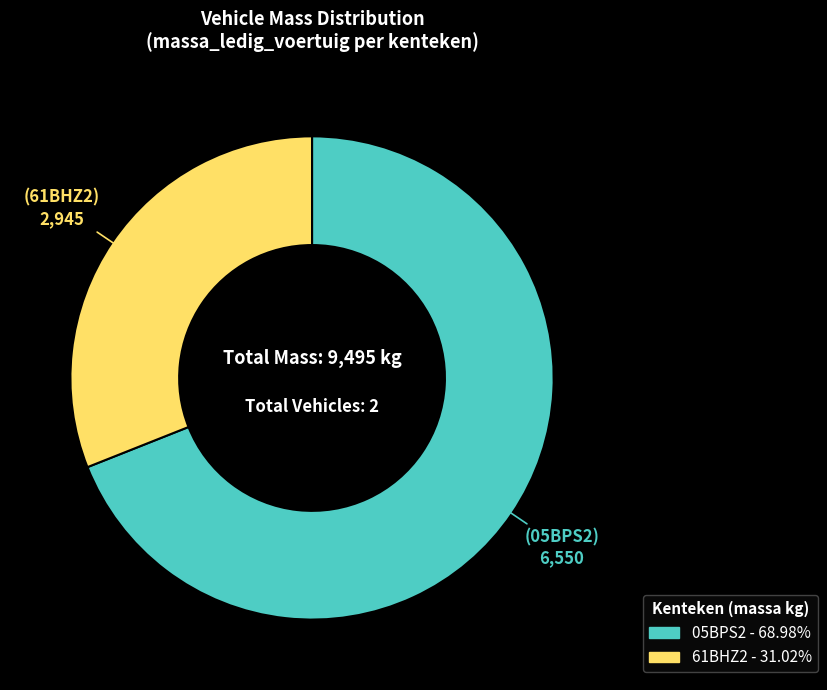

True or false: 61BHZ2 accounts for 24% of the total.

False